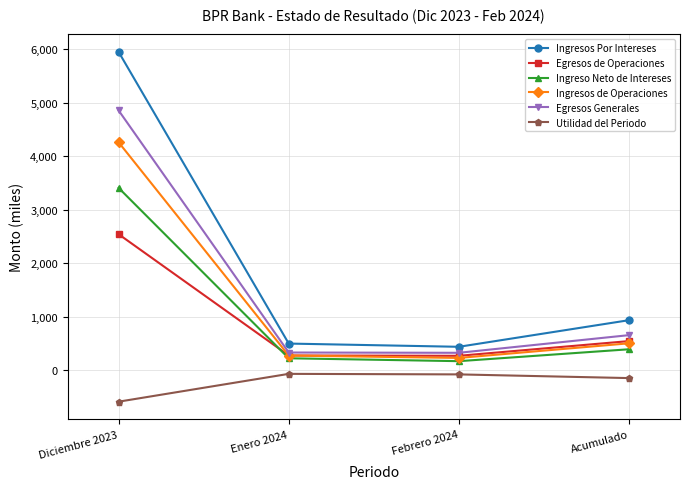

How many data points in Ingresos Por Intereses are less than 934?

2